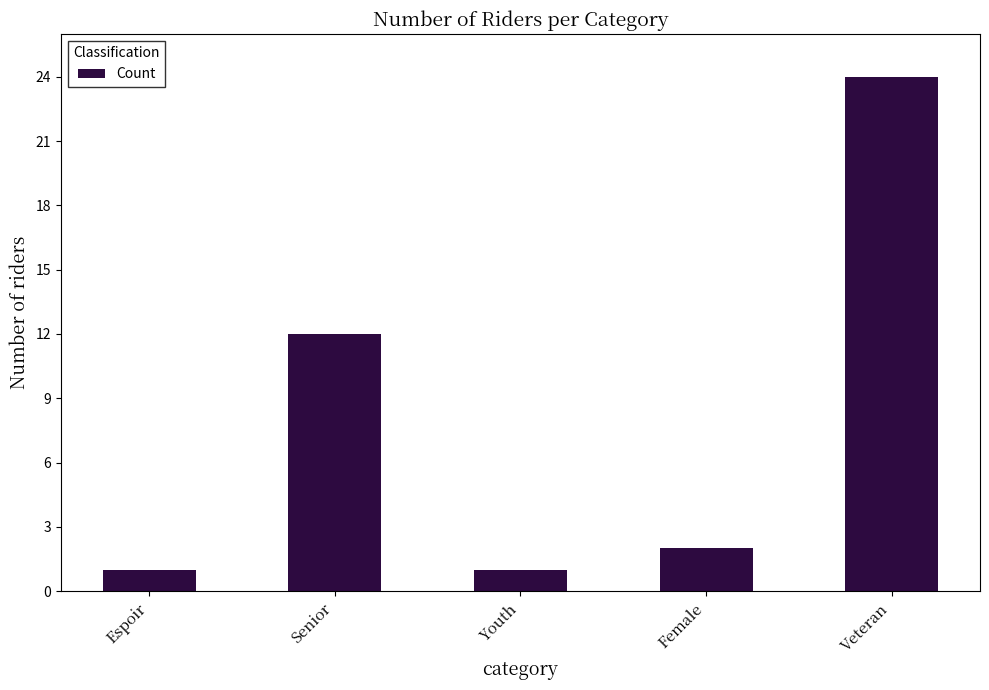

What position from the right is Youth?

3